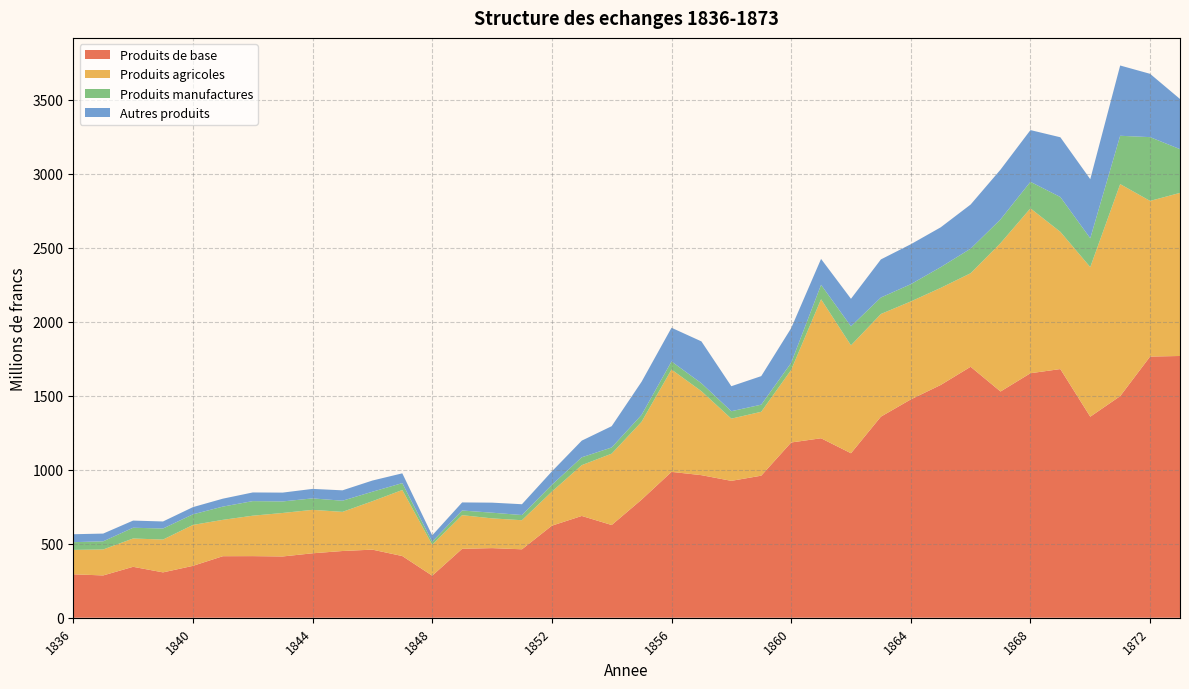

Reading left to right, list all the values displayed in this chart.

Produits de base: 1836=293.5	1837=285.8	1838=344.1	1839=306.5	1840=350.5	1841=415.8	1842=416.3	1843=414.0	1844=435.5	1845=450.9	1846=460.2	1847=416.9	1848=284.2	1849=465.7	1850=470.4	1851=462.5	1852=622.0	1853=687.8	1854=626.6	1855=798.1	1856=985.7	1857=963.5	1858=925.0	1859=960.0	1860=1184.3	1861=1212.8	1862=1111.5	1863=1358.8	1864=1475.4	1865=1573.0	1866=1696.0	1867=1528.8	1868=1652.4	1869=1680.5	1870=1358.6	1871=1497.6	1872=1765.0	1873=1768.9
Produits agricoles: 1836=164.9	1837=175.5	1838=191.4	1839=221.8	1840=276.6	1841=245.7	1842=273.3	1843=294.0	1844=293.6	1845=264.5	1846=327.2	1847=446.3	1848=209.4	1849=227.4	1850=201.1	1851=196.5	1852=230.1	1853=343.3	1854=482.3	1855=526.2	1856=691.6	1857=567.5	1858=420.4	1859=431.8	1860=490.4	1861=939.6	1862=729.4	1863=693.8	1864=662.0	1865=656.2	1866=632.1	1867=1002.7	1868=1114.1	1869=927.4	1870=1010.9	1871=1432.8	1872=1051.9	1873=1102.2
Produits manufactures: 1836=52.3	1837=55.1	1838=72.6	1839=74.7	1840=71.6	1841=89.5	1842=98.5	1843=77.9	1844=77.4	1845=75.4	1846=64.1	1847=46.6	1848=20.1	1849=31.5	1850=38.4	1851=35.0	1852=45.9	1853=53.1	1854=41.7	1855=46.7	1856=54.5	1857=53.6	1858=50.2	1859=48.1	1860=47.5	1861=97.4	1862=128.7	1863=111.3	1864=116.8	1865=140.2	1866=166.0	1867=160.5	1868=179.5	1869=235.2	1870=194.9	1871=326.7	1872=431.0	1873=295.6
Autres produits: 1836=53.6	1837=52.3	1838=48.4	1839=47.6	1840=48.7	1841=53.6	1842=58.5	1843=59.7	1844=64.2	1845=70.2	1846=75.6	1847=66.1	1848=42.9	1849=54.6	1850=67.8	1851=73.1	1852=90.6	1853=112.6	1854=143.9	1855=223.9	1856=227.8	1857=283.0	1858=169.0	1859=192.9	1860=234.6	1861=175.1	1862=185.9	1863=257.5	1864=269.9	1865=269.1	1866=298.2	1867=336.4	1868=349.6	1869=403.8	1870=399.5	1871=474.9	1872=427.9	1873=339.0